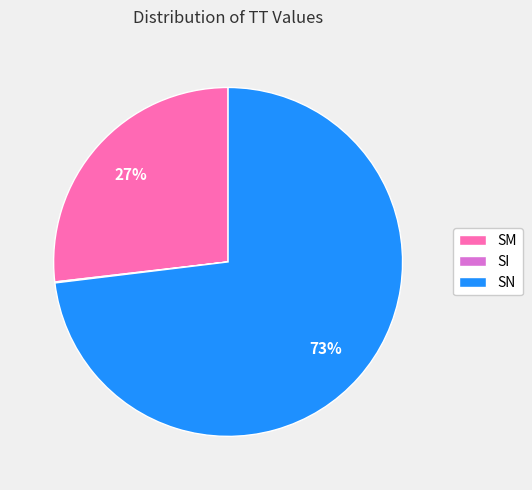

True or false: SN accounts for 83% of the total.

False